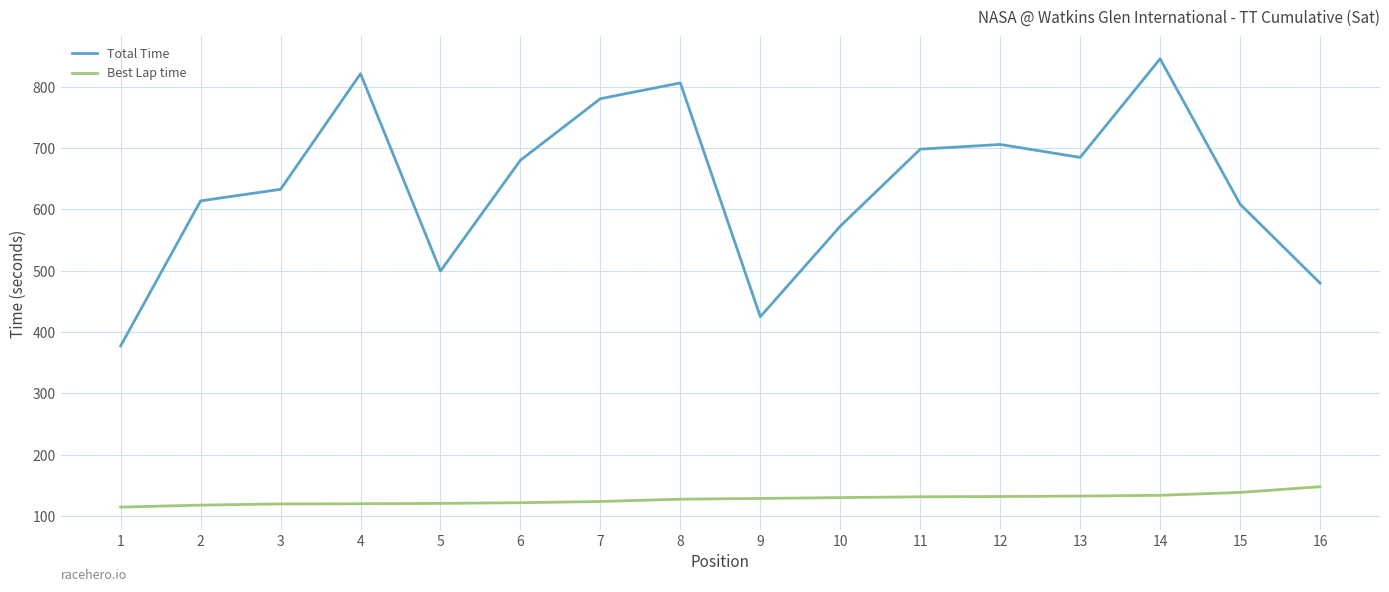

True or false: Total Time has a value of 1208.7 at 7.

False